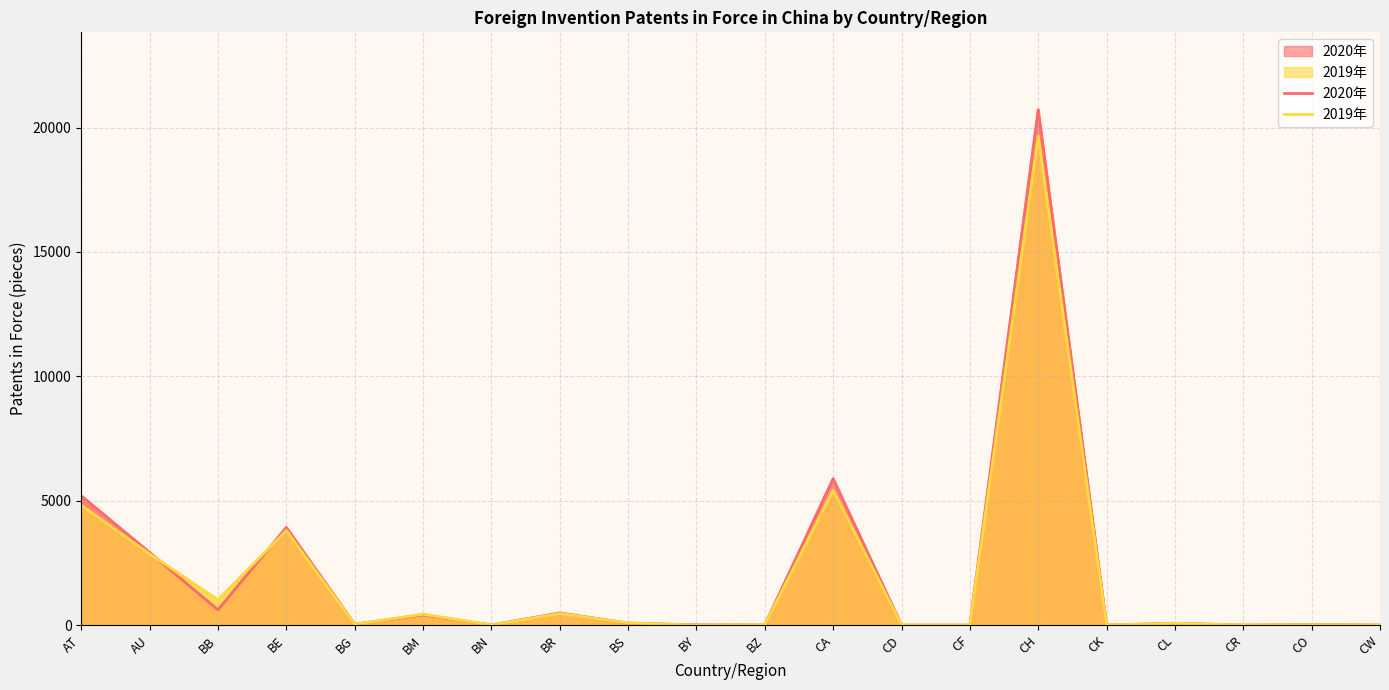

Which series has the largest total across all categories?

2020年